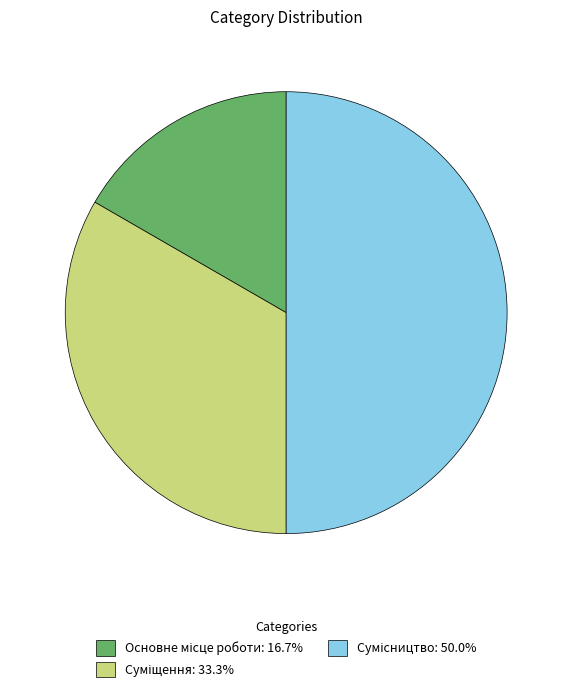

To the nearest percent, what percentage of the pie is Сумісництво?

50%